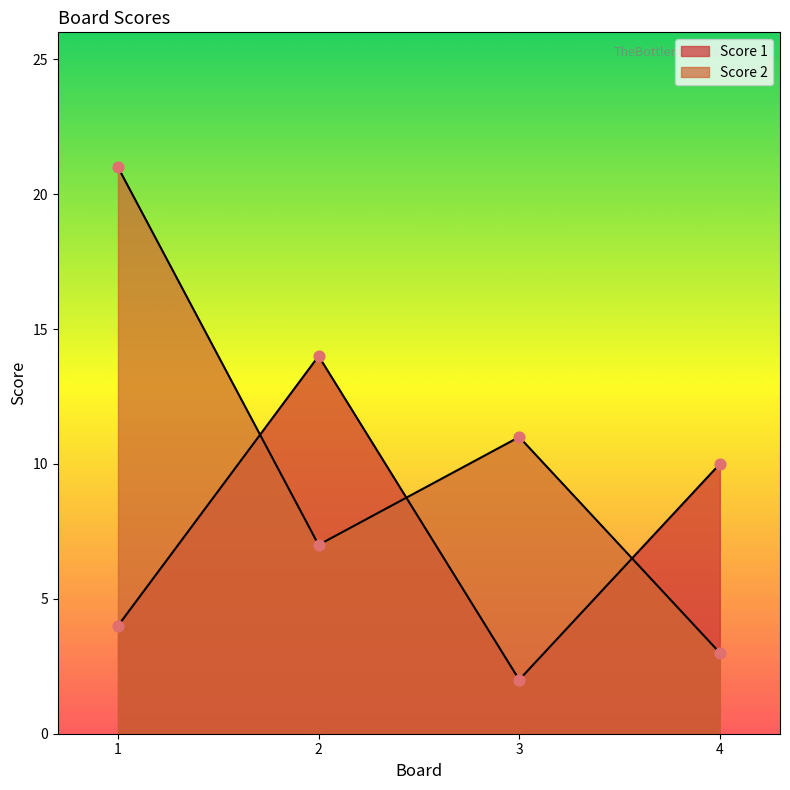

What is the total value across all series at 1?

25